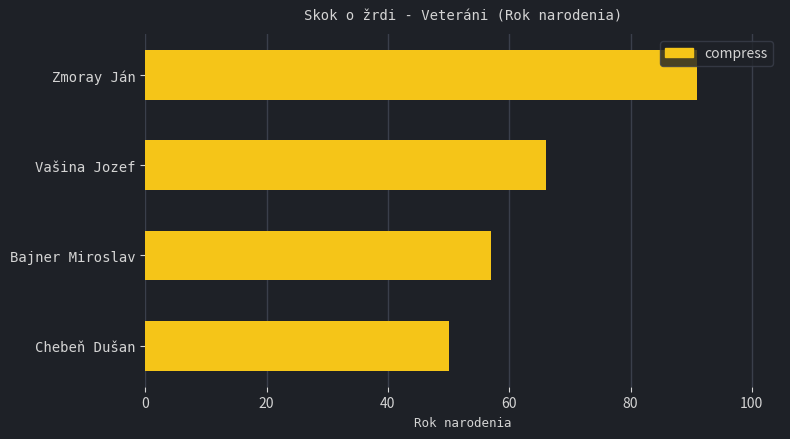

What is the value of the 1st bar from the top?

91